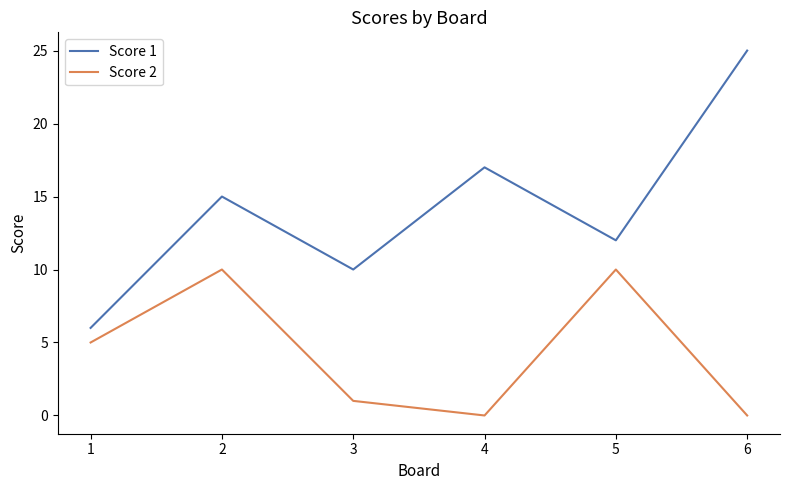

True or false: Score 1 has a value of 15 at 2.

True